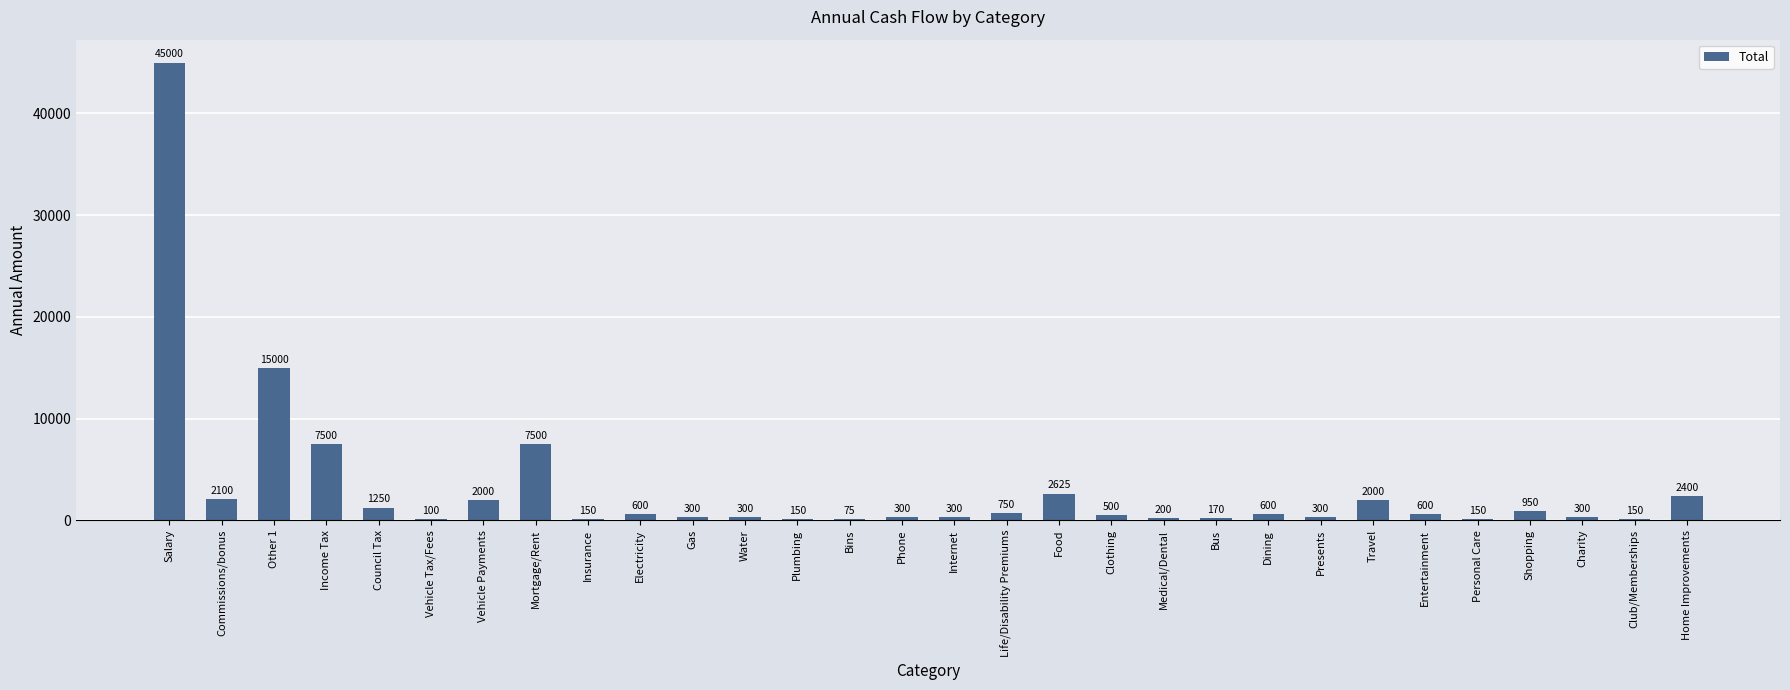

What is the average value?

3144